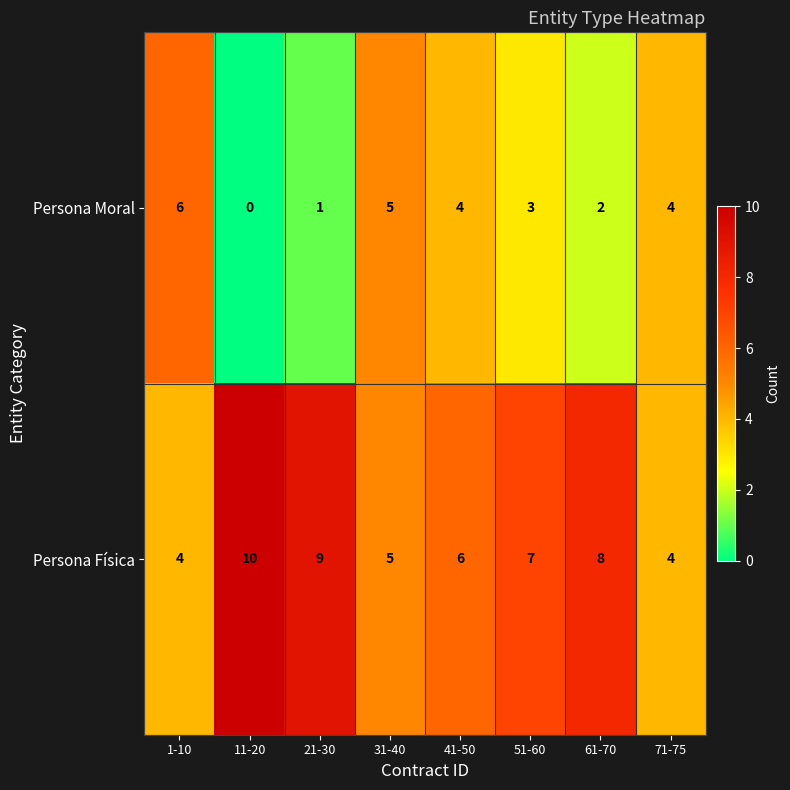

Which series has the largest total across all categories?

Persona Física